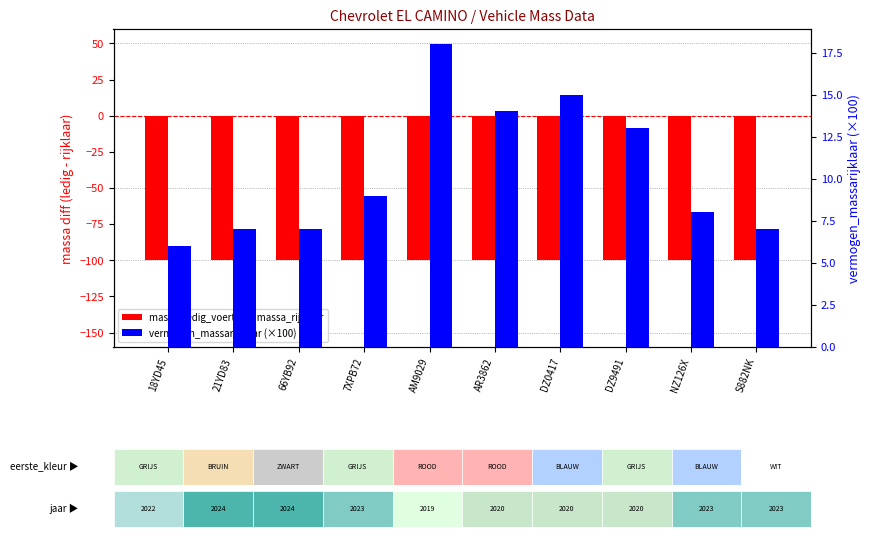

What is the value of the massa_ledig_voertuig - massa_rijklaar bar at the 2nd from the left?

-100.0